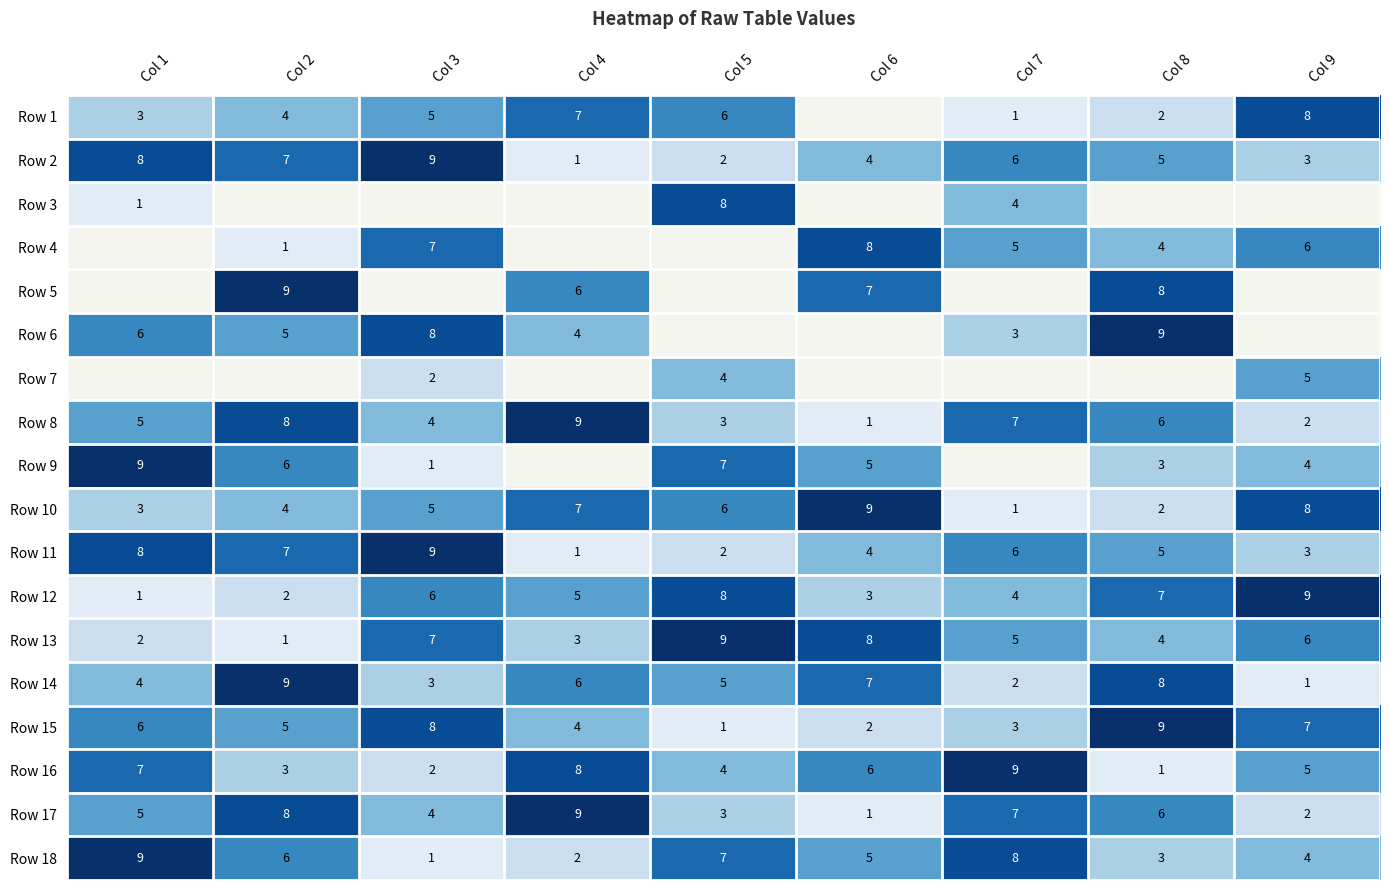

List the labels in order of Row 12 value, largest first.

Col 9, Col 5, Col 8, Col 3, Col 4, Col 7, Col 6, Col 2, Col 1